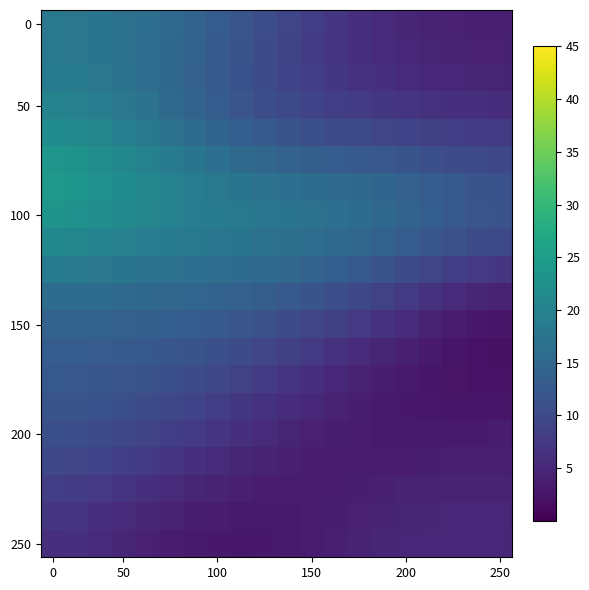

Count the number of data series in this chart.

20